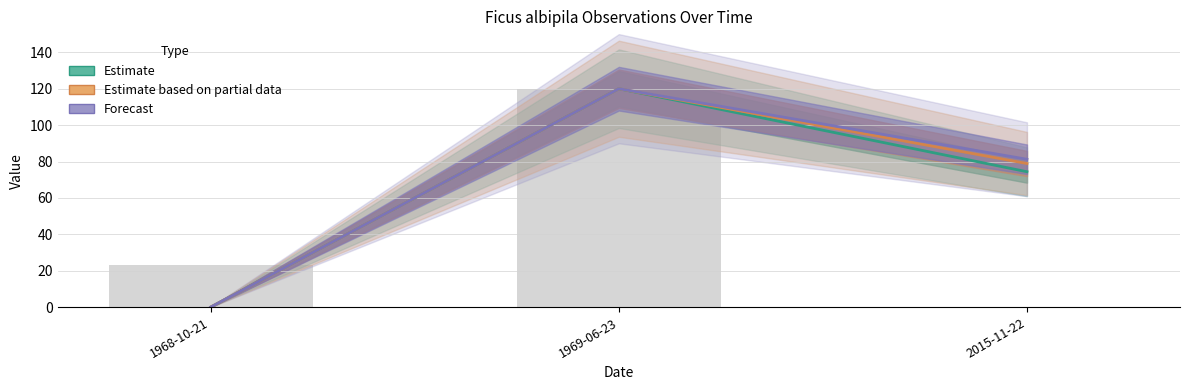

Which has a higher value, 1968-10-21 or 1969-06-23?

1969-06-23